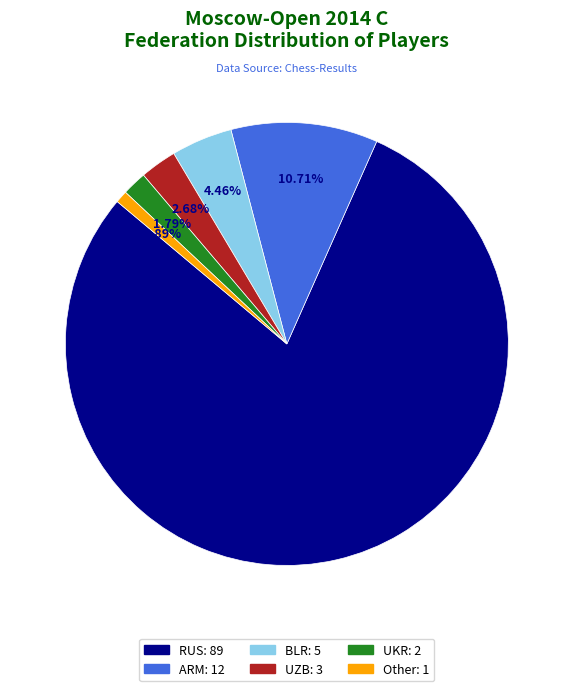

The RUS slice represents 70% of the pie. True or false?

False